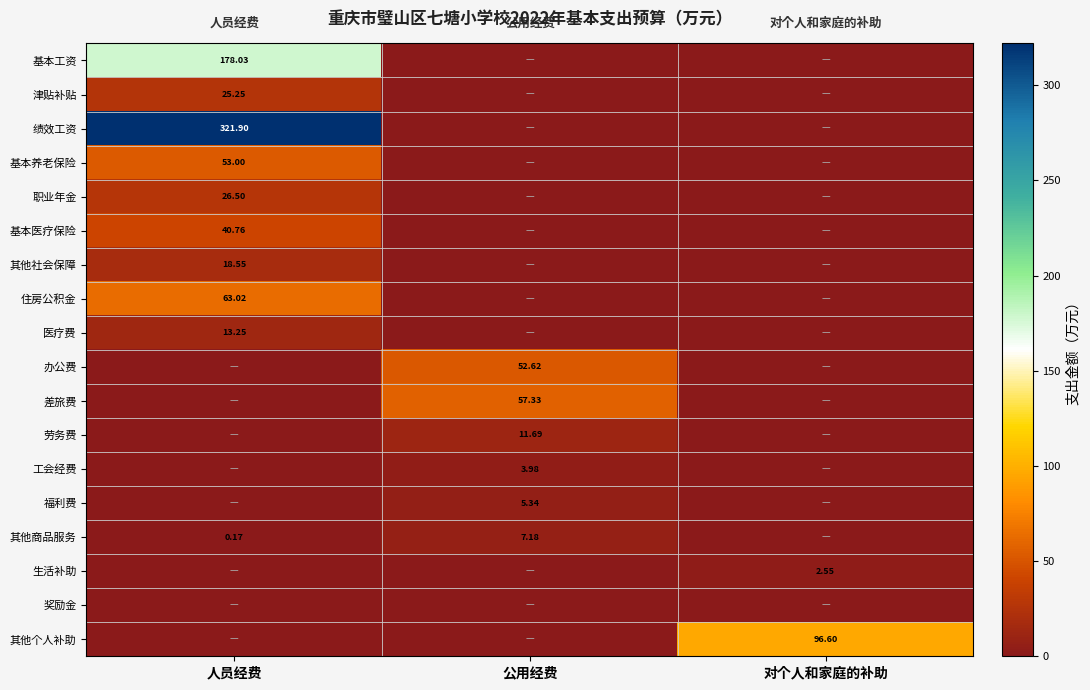

Which series has the largest total across all categories?

绩效工资